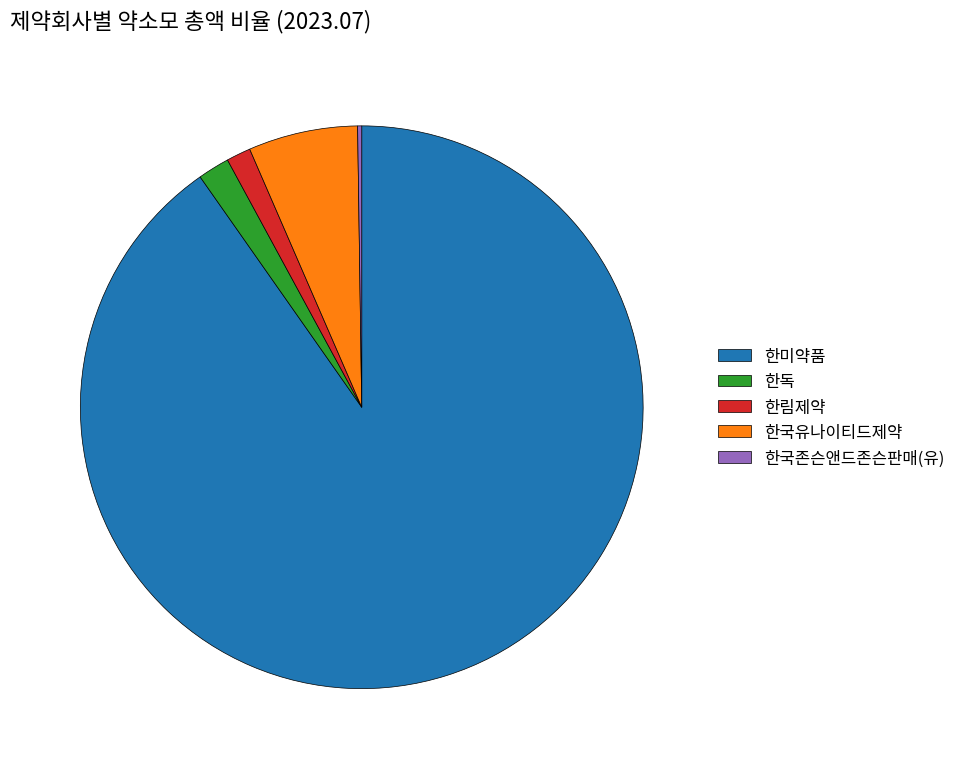

Is 한국유나이티드제약 the majority of the pie?

No